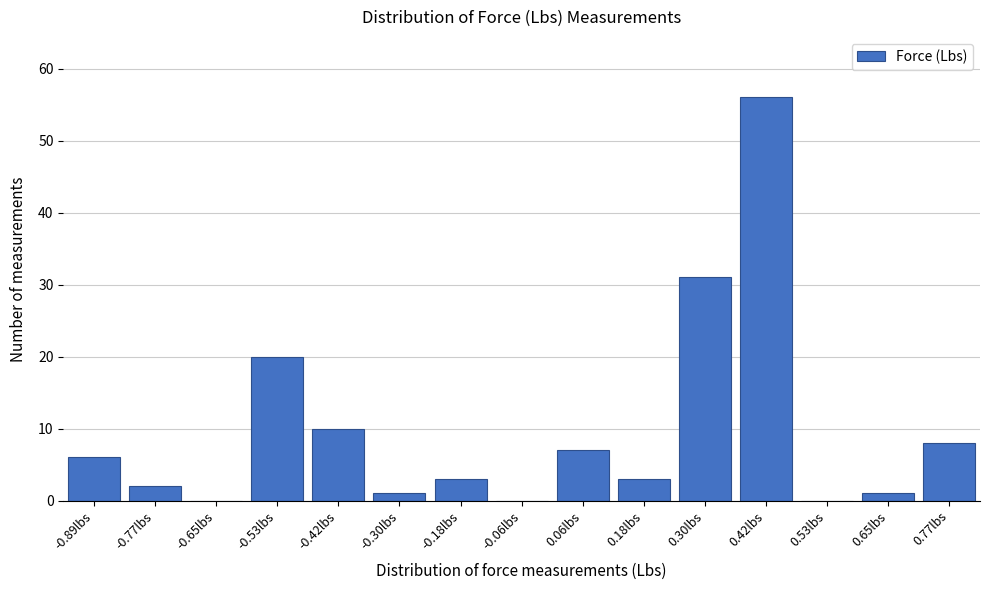

Reading left to right, list all the values displayed in this chart.

-0.89lbs=6	-0.77lbs=2	-0.65lbs=0	-0.53lbs=20	-0.42lbs=10	-0.30lbs=1	-0.18lbs=3	-0.06lbs=0	0.06lbs=7	0.18lbs=3	0.30lbs=31	0.42lbs=56	0.53lbs=0	0.65lbs=1	0.77lbs=8